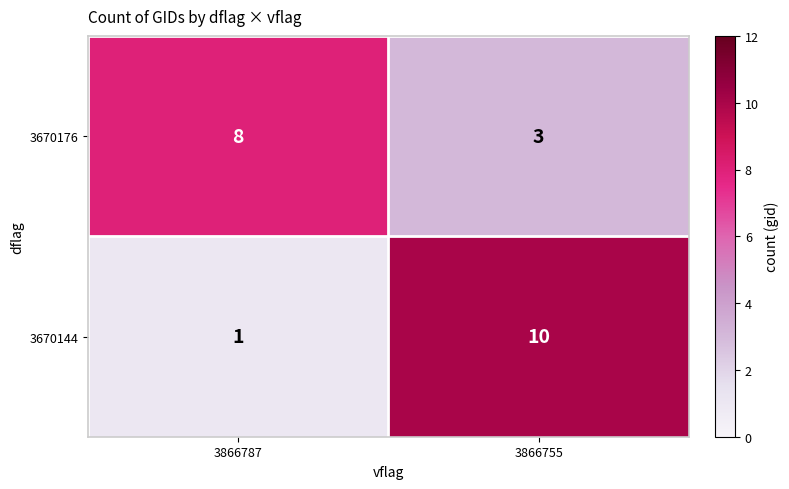

What is the difference between the highest and lowest values at 3866787?

7